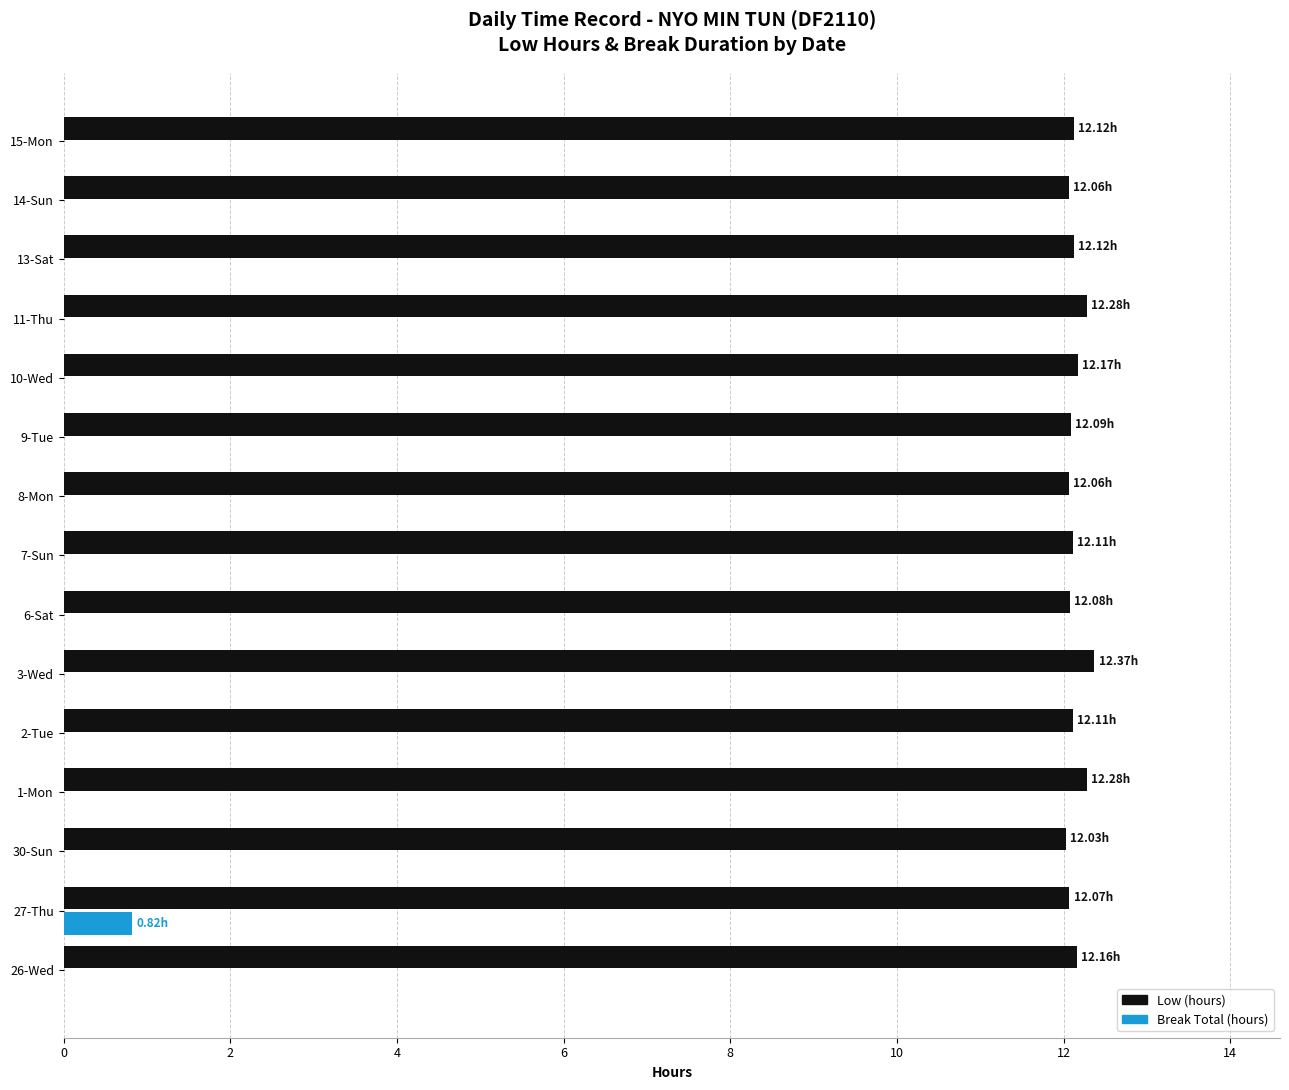

What is the sum of the Low (hours) values at 1-Mon and 30-Sun?

24.3